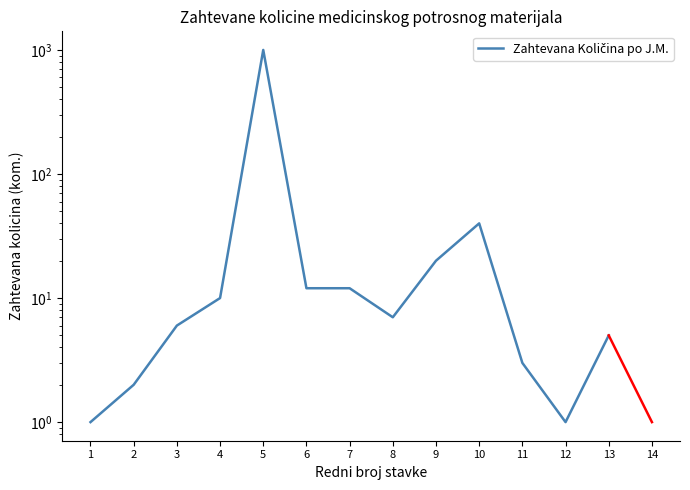

Reading left to right, extract all data points from this chart.

1=1	2=2	3=6	4=10	5=1000	6=12	7=12	8=7	9=20	10=40	11=3	12=1	13=5